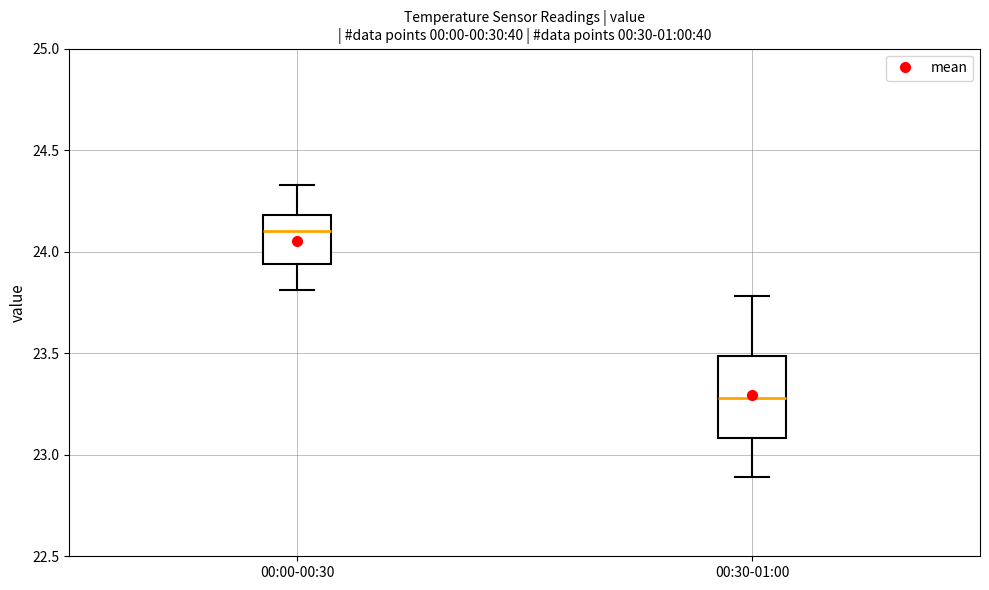

Where is the lower edge of the box for 00:30-01:00 on the y-axis? The values are not printed on the chart, so give them approximately, as read against the axis.

23.10